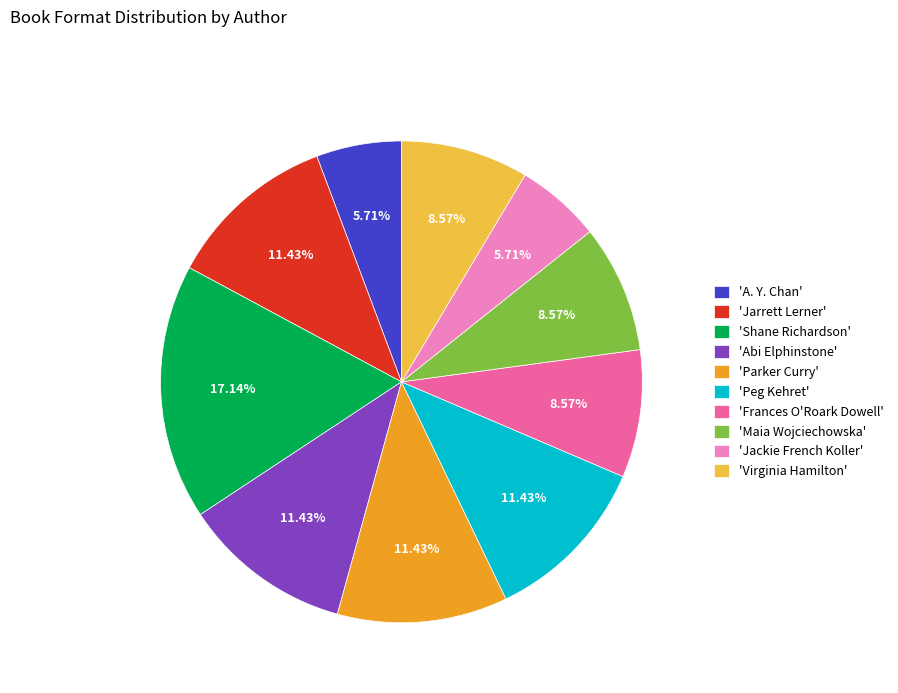

What is the ratio of the value at 'Jarrett Lerner' to the value at 'Frances O'Roark Dowell'?

1.3